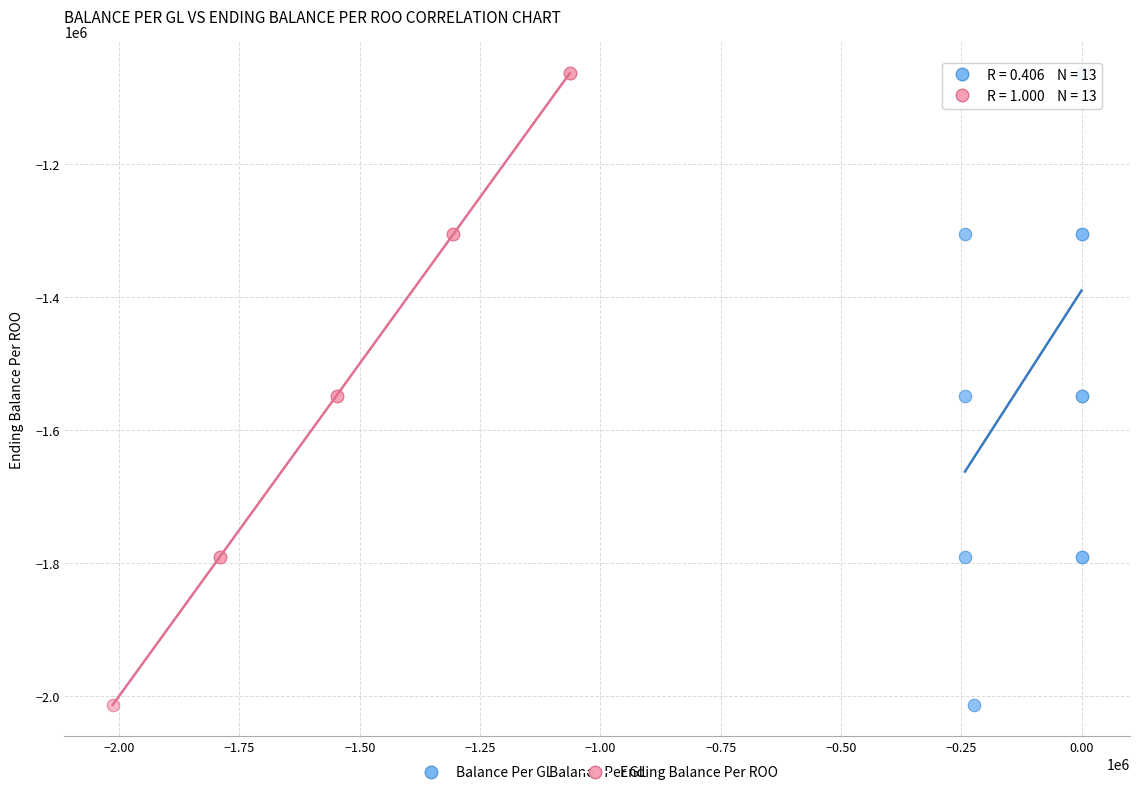

What are all the series names shown in the legend?

Balance Per GL, Ending Balance Per ROO